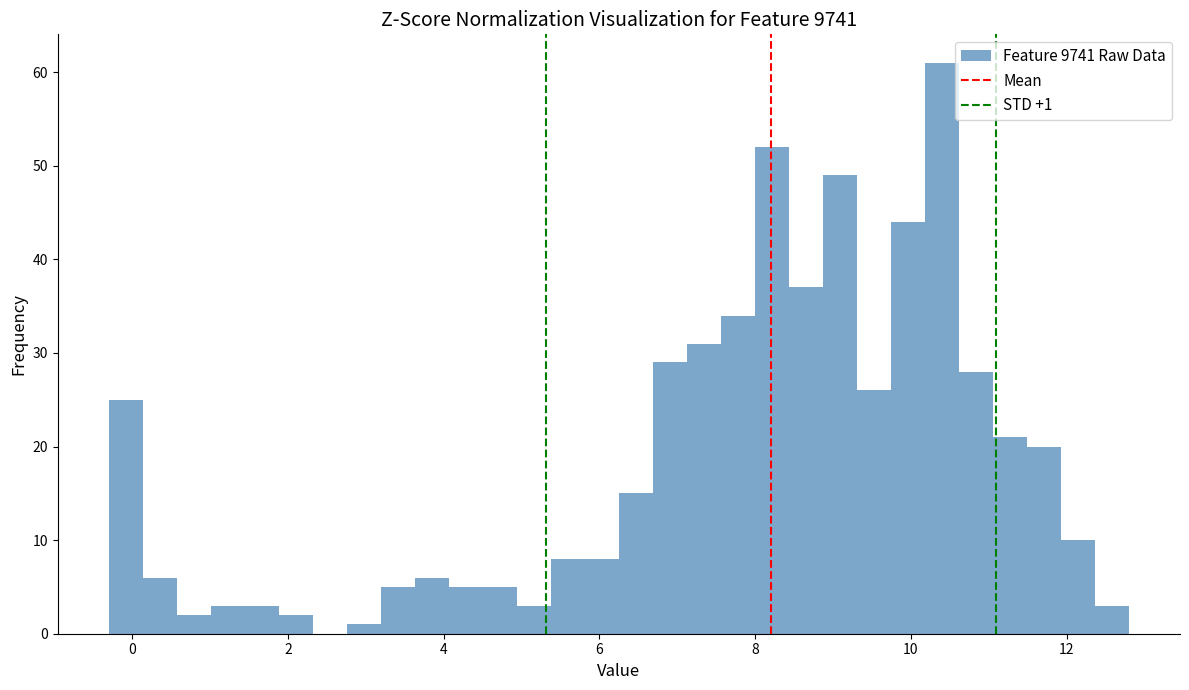

Read against the x-axis, roughly where is the centre of the tallest bar?

10.4